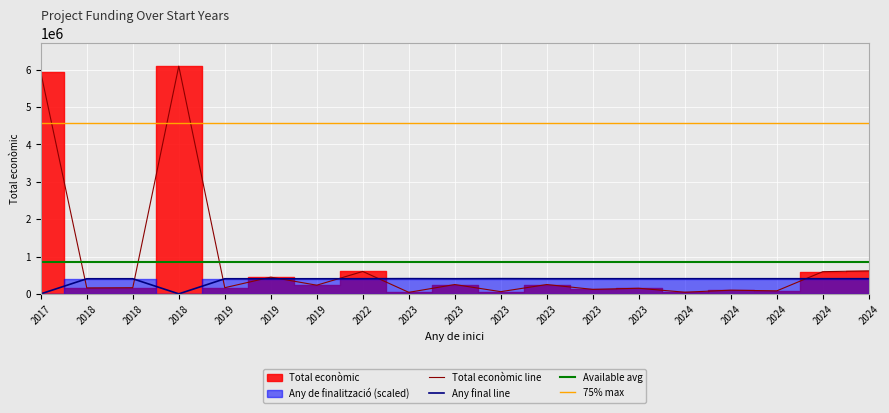

Rank the series by their average value, from highest to lowest.

Total econòmic, Any de finalització